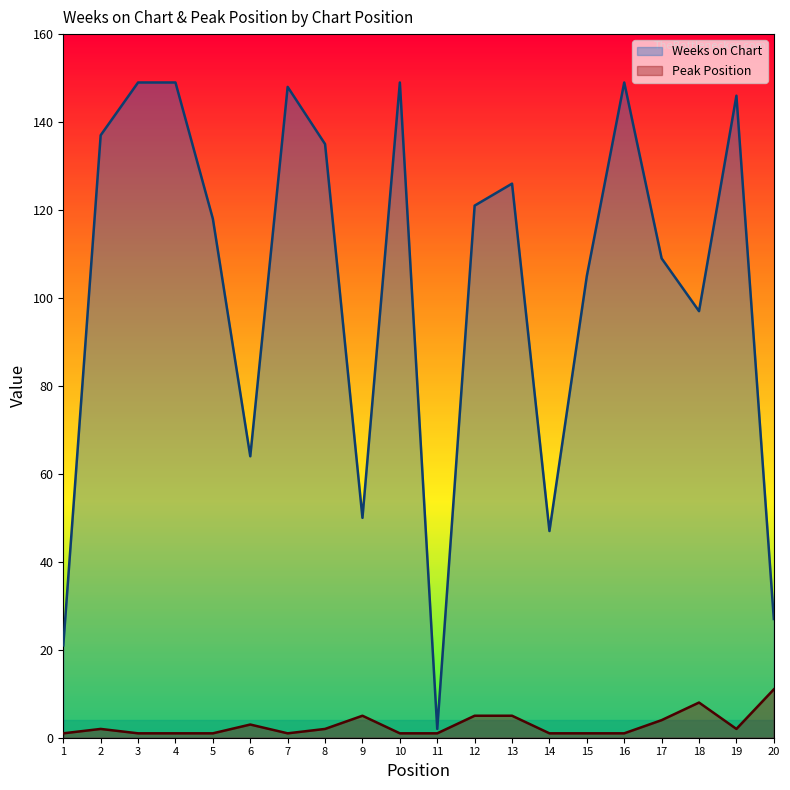

True or false: Peak Position and Weeks on Chart intersect in this chart.

False